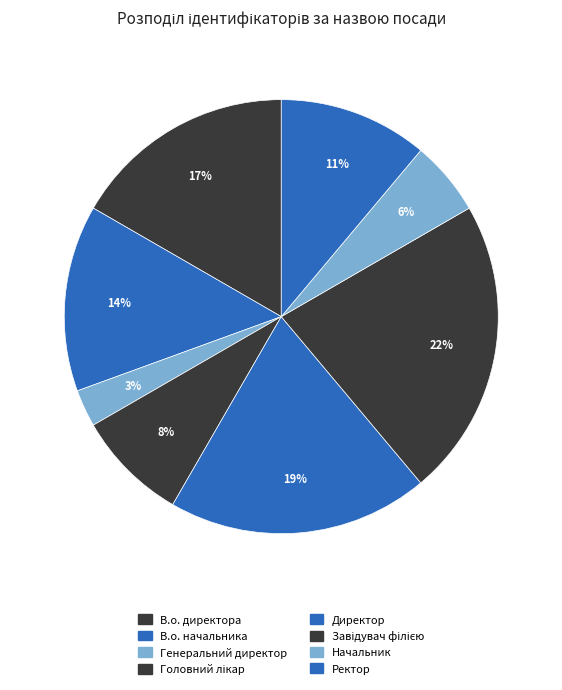

Which has a higher value, Головний лікар or Завідувач філією?

Завідувач філією